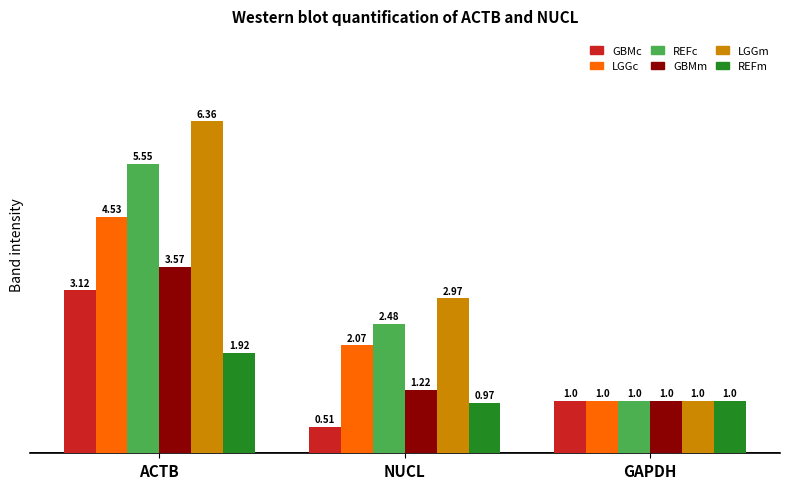

List the labels in order of GBMc value, smallest first.

NUCL, GAPDH, ACTB